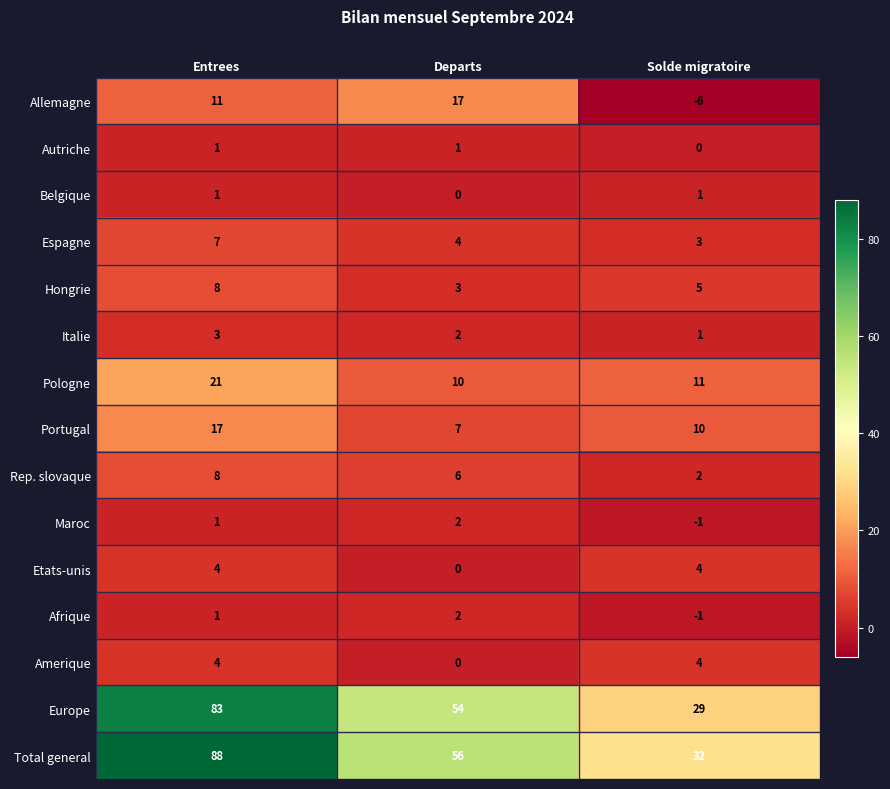

What is the greatest value displayed?

88